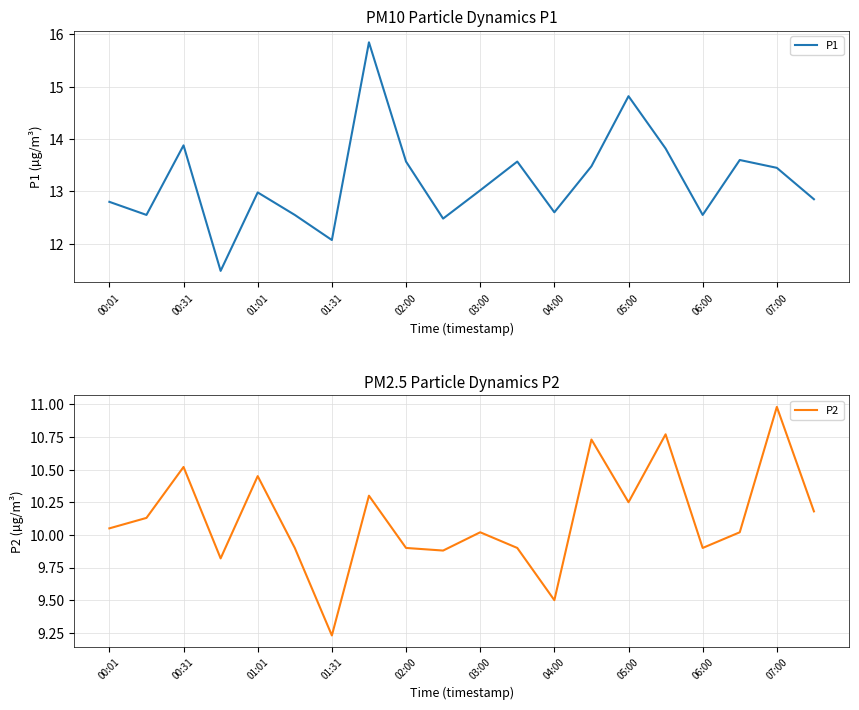

What is the difference between the second highest and minimum values in the P2 series?

1.5